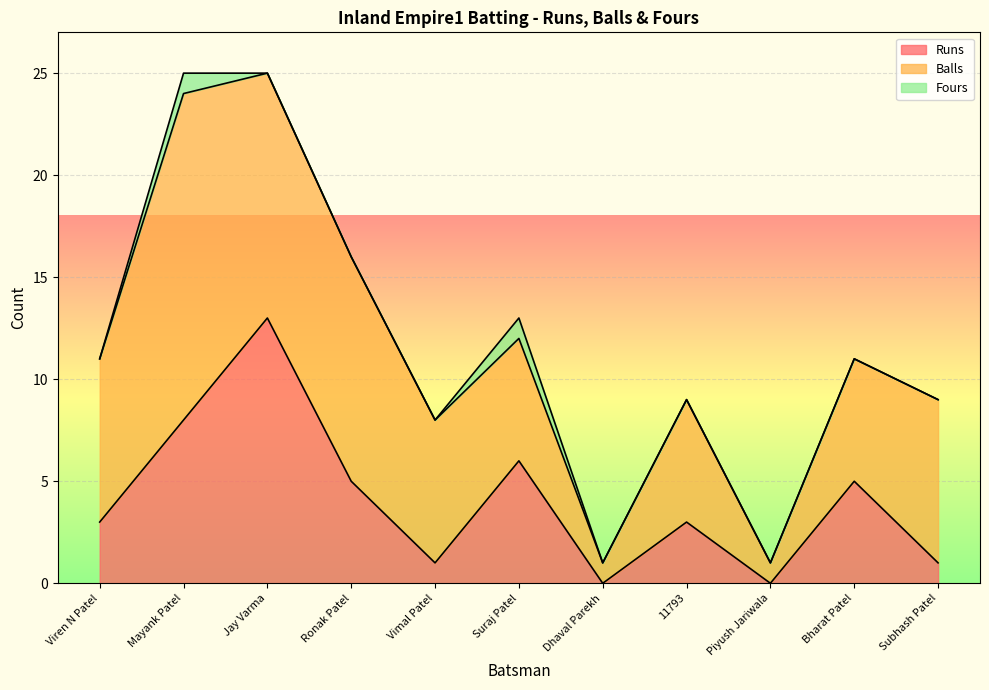

Where is the first local minimum for Balls?

Dhaval Parekh